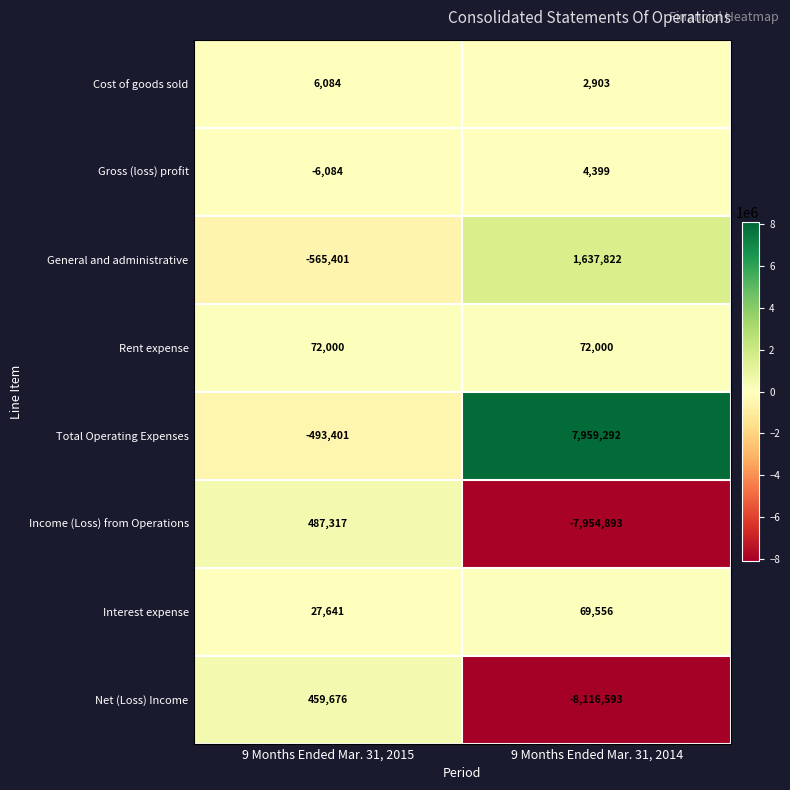

What is the smallest value displayed?

-8116593